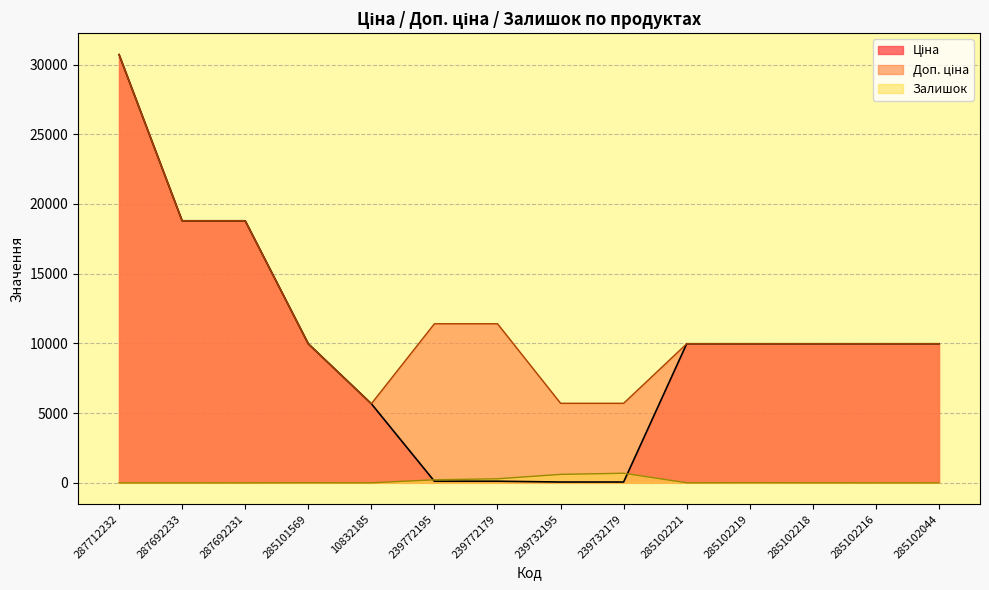

True or false: Доп. ціна has more than 2 points higher than both neighbors.

False